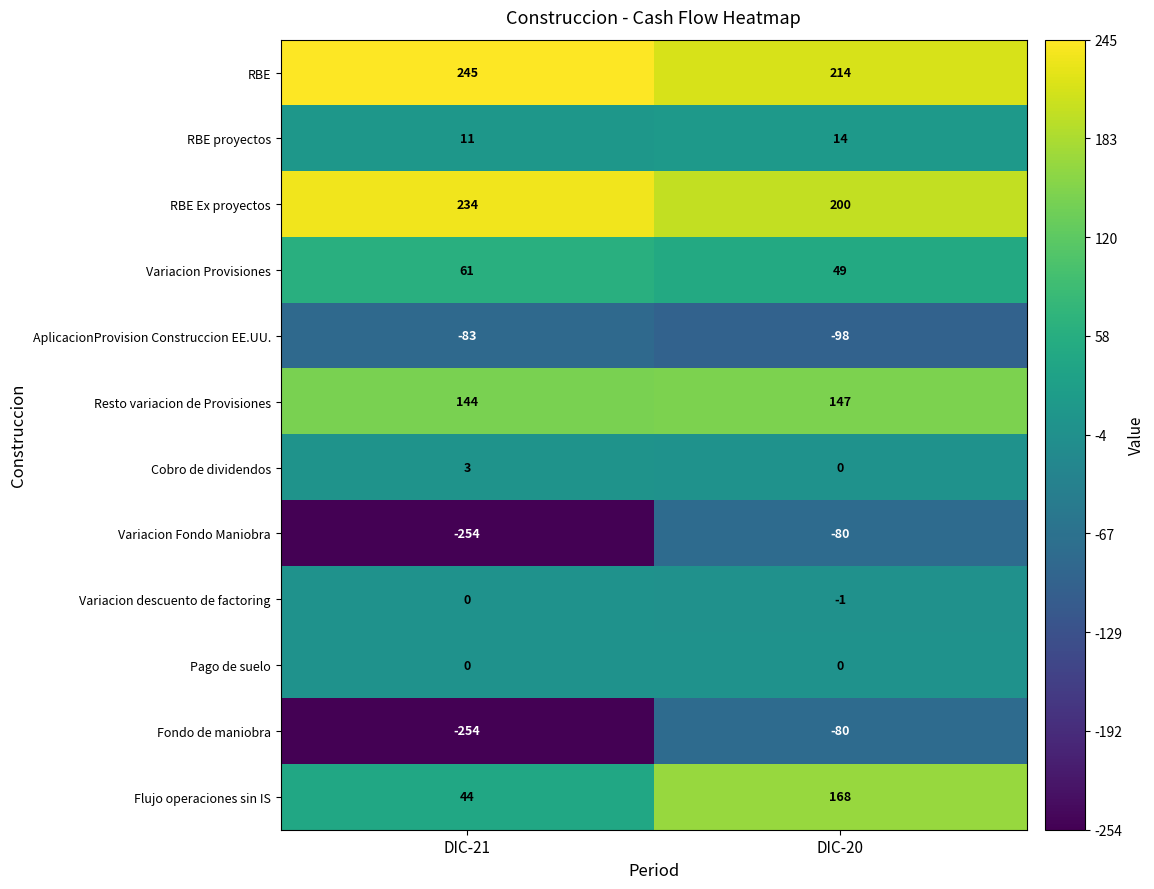

What is the difference between the highest and lowest values at DIC-20?

312